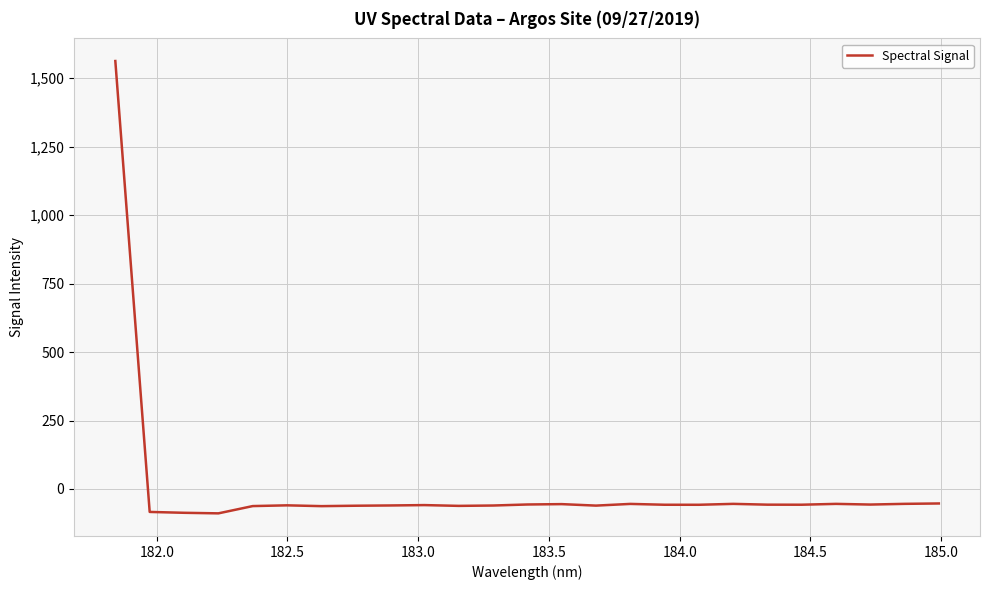

What is the maximum value shown in the chart?

1563.0